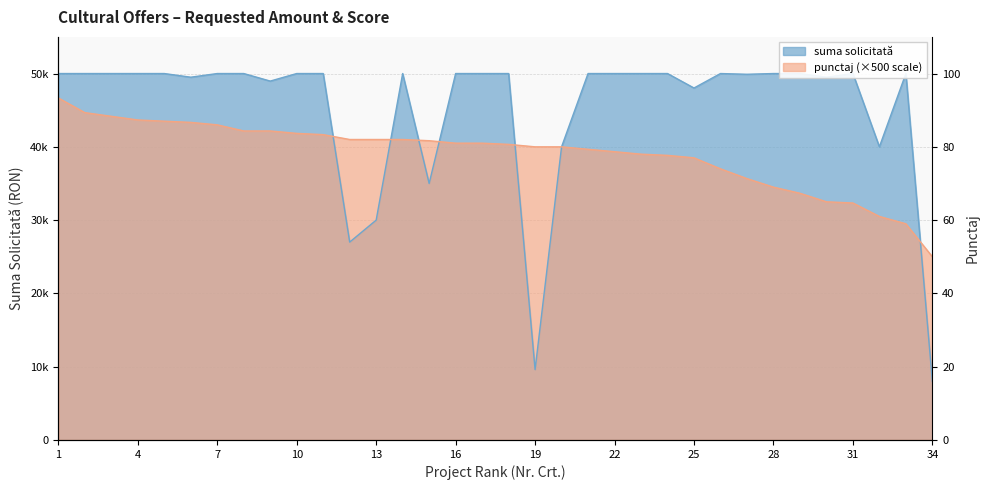

What are all the series names shown in the legend?

suma solicitată, punctaj